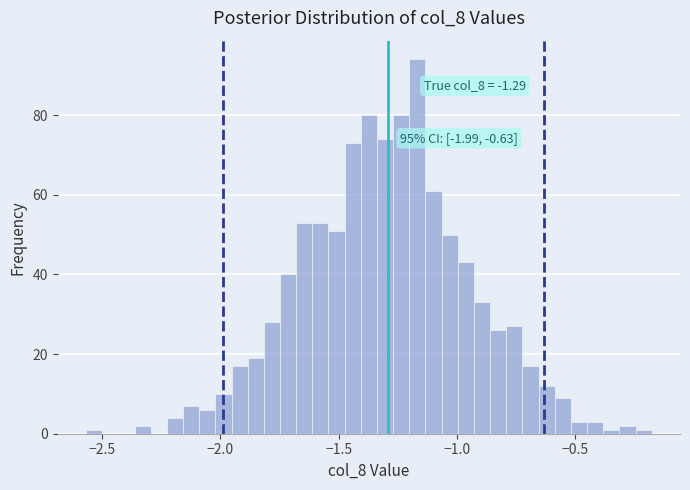

Read against the x-axis, roughly where is the centre of the tallest bar?

-1.15